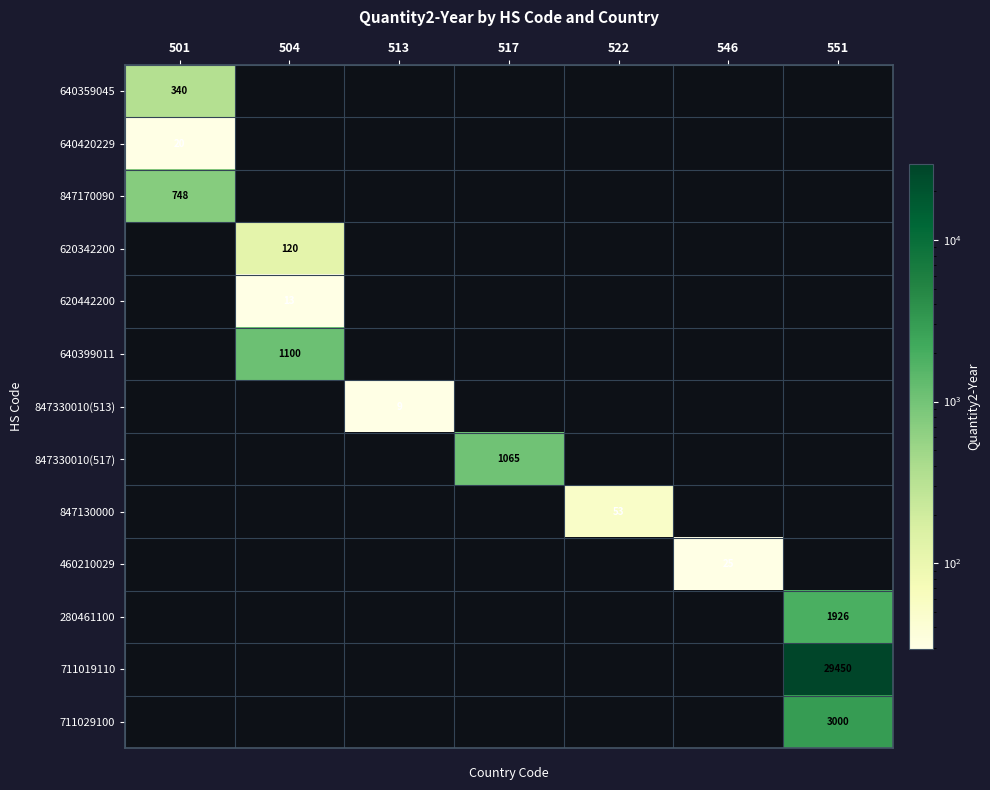

What is the sum of all 640420229 values?

20